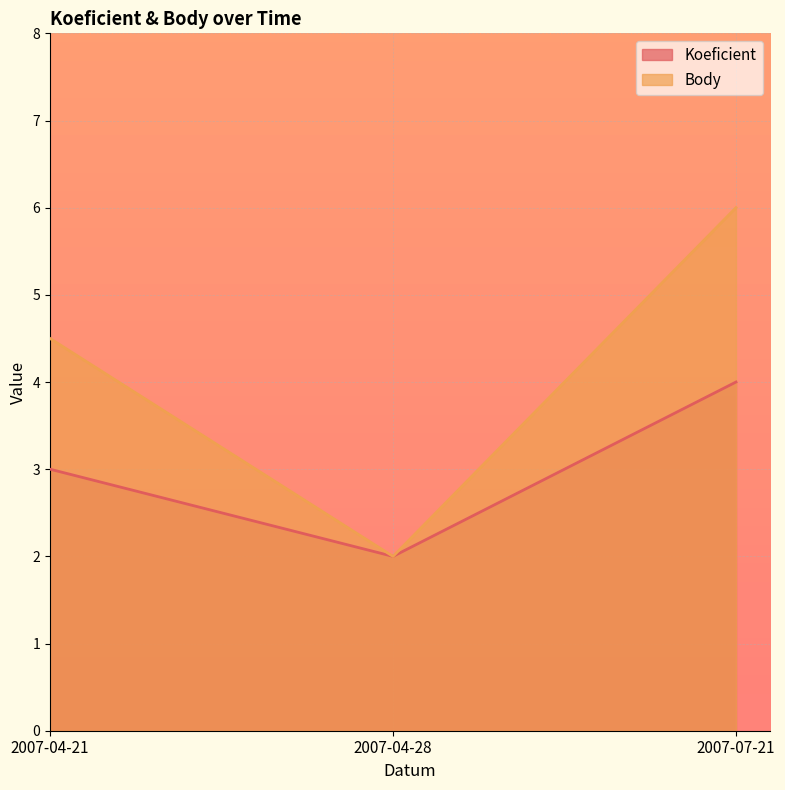

Where is Body nearest to the value 4?

2007-04-21